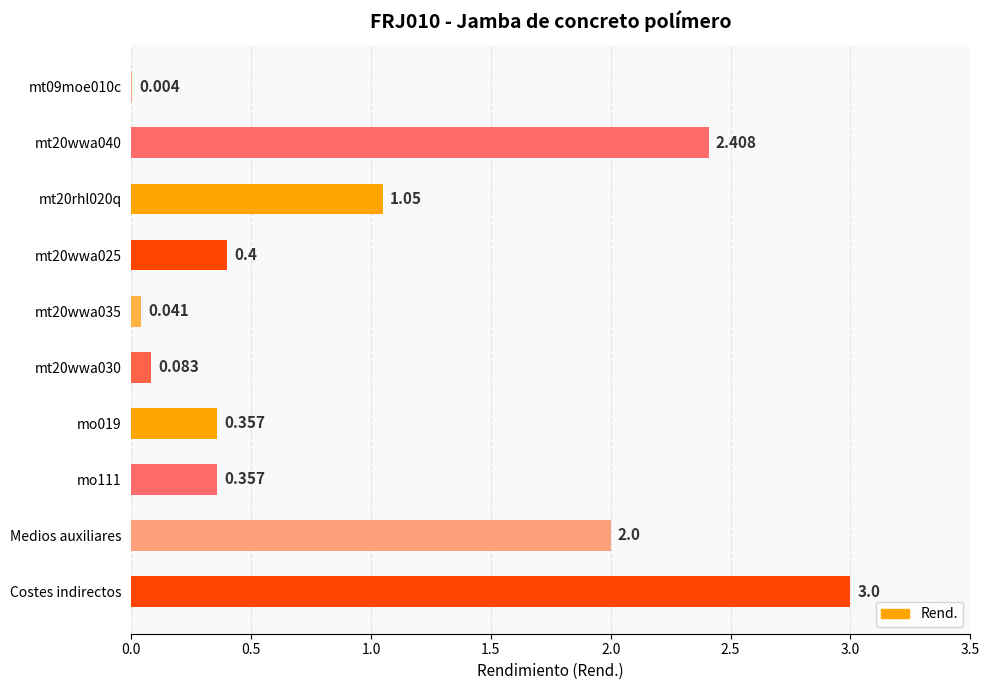

Does the chart contain stacked bars?

No